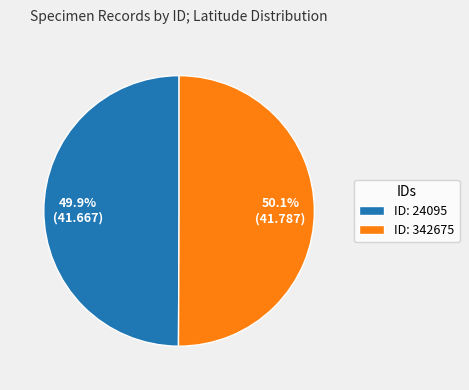

What is the ratio of the value at ID: 24095 to the value at ID: 342675?

1.0